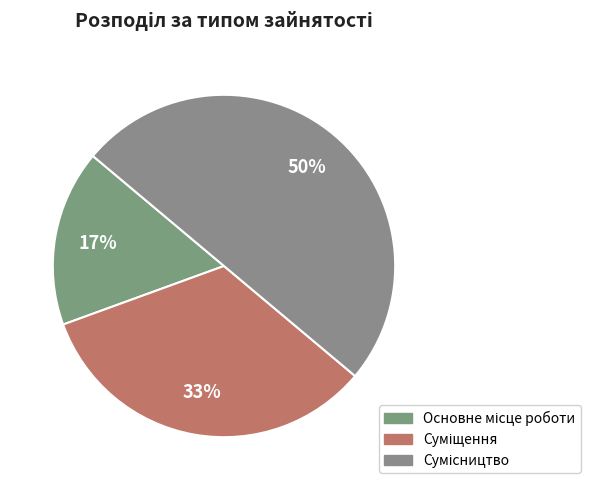

How many segments does this pie chart have?

3